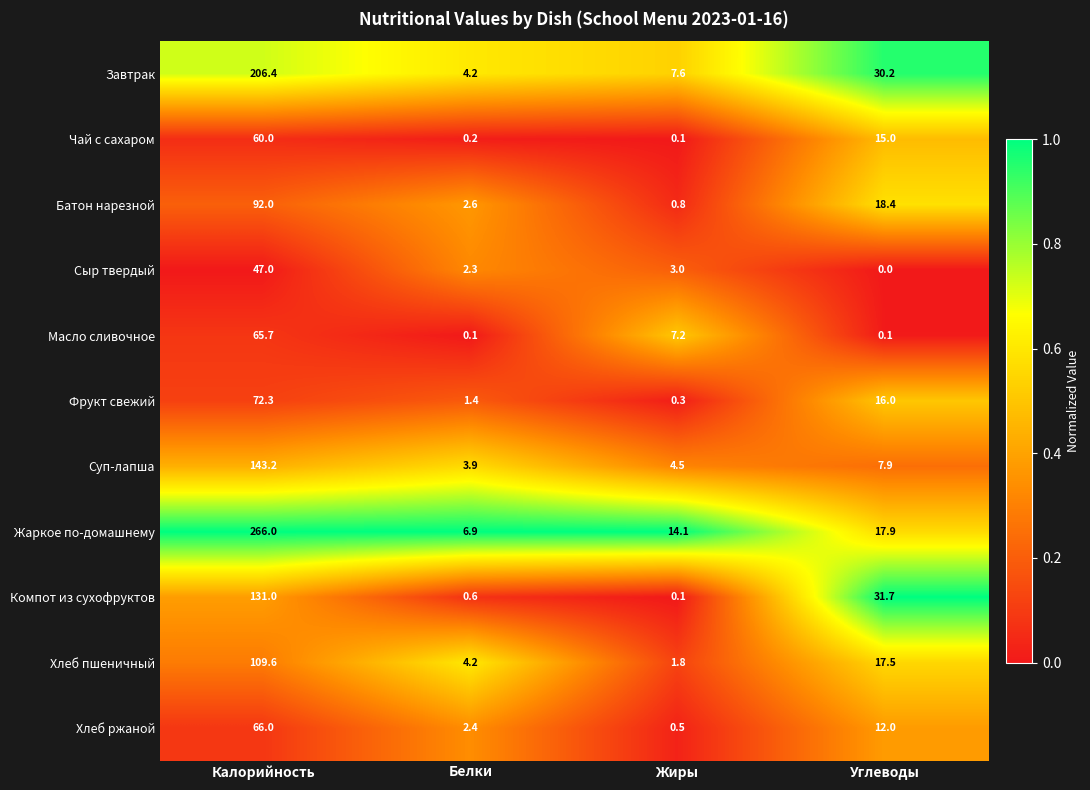

What is the greatest value displayed?

266.0